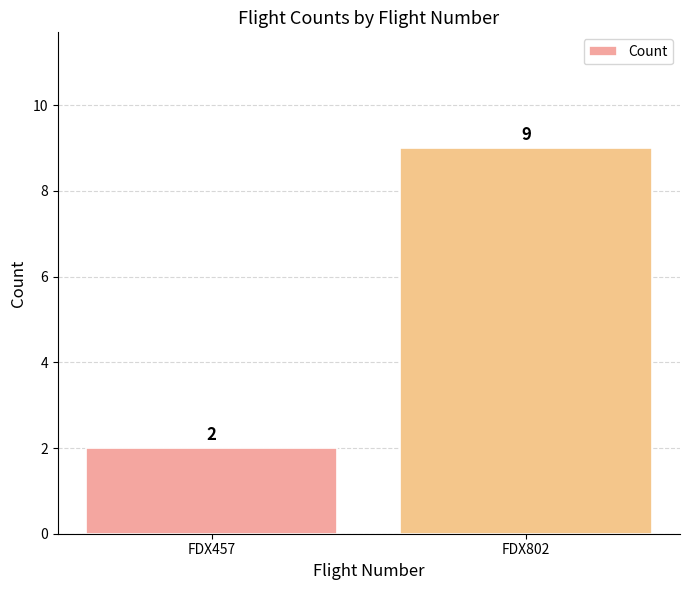

How many data points are less than 9?

1